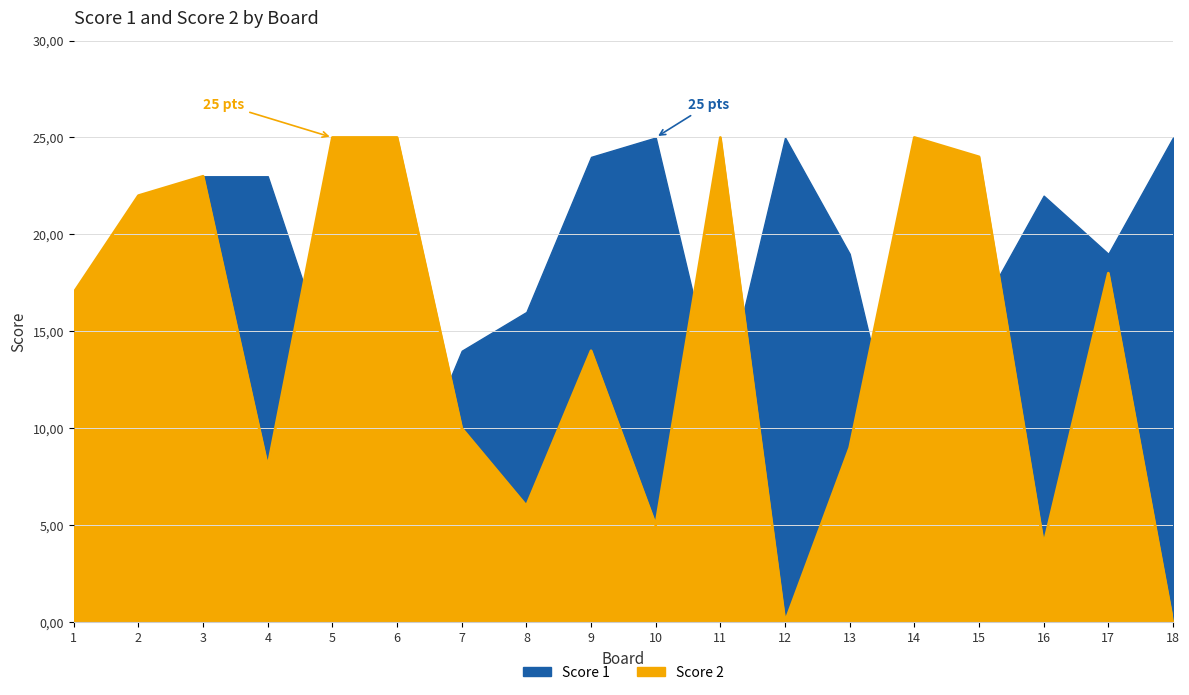

At which category does Score 2 reach its first local peak?

3